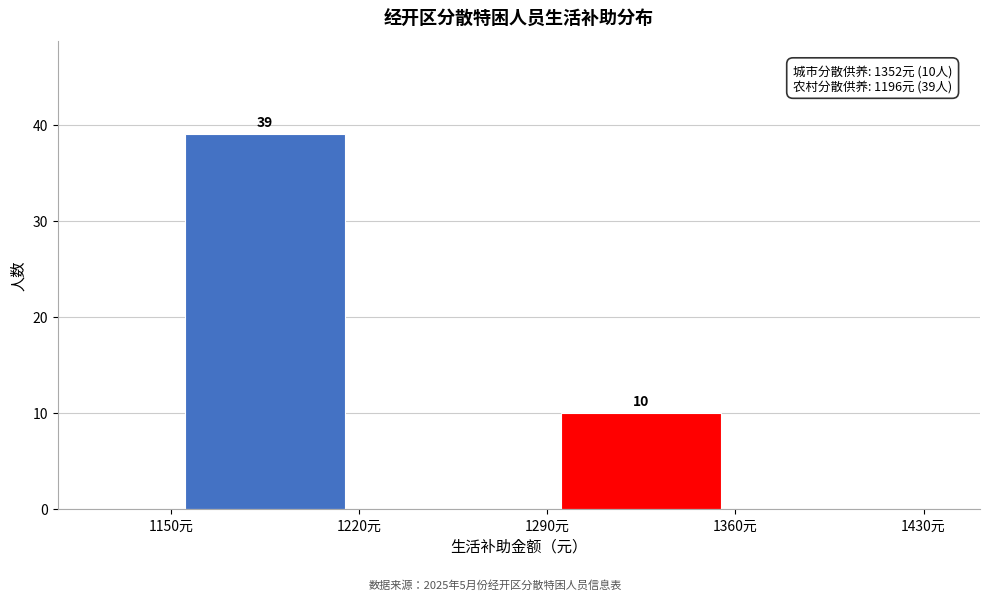

Over which range of the x-axis is the bar tallest?

1150 to 1220